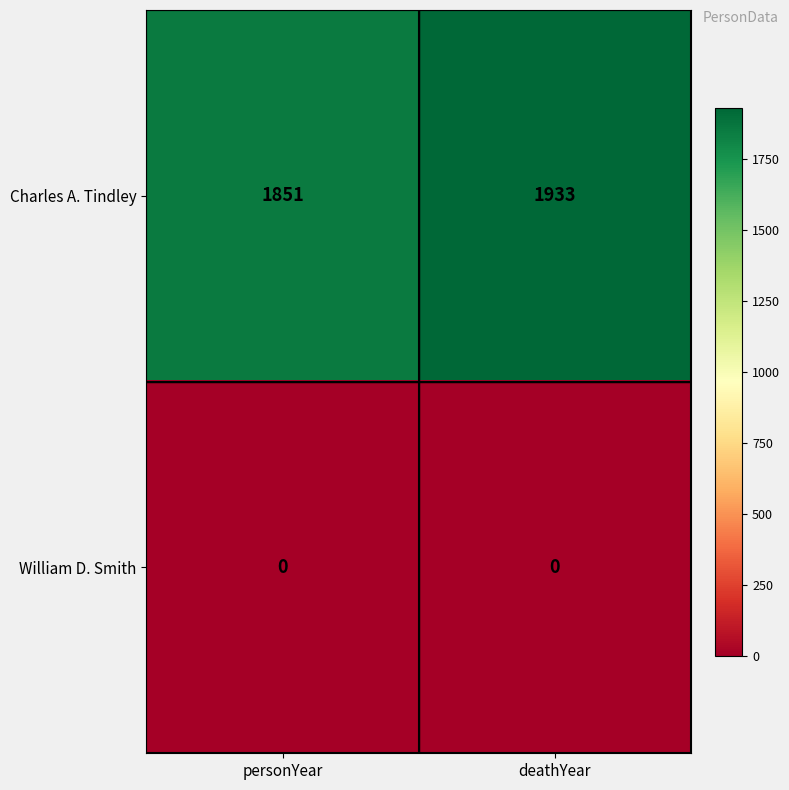

What is the difference between the Charles A. Tindley values at personYear and deathYear?

82